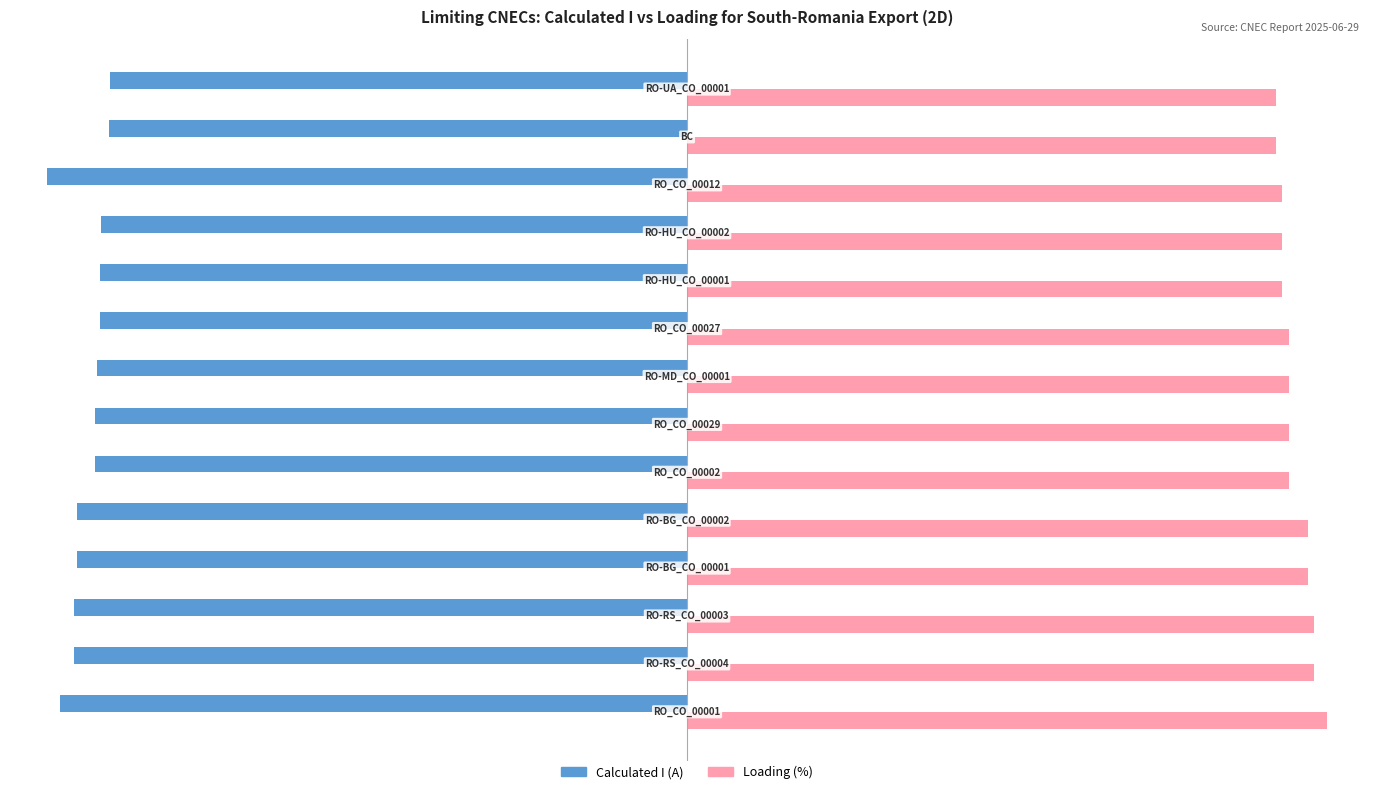

Which series has the largest total across all categories?

Loading (%)